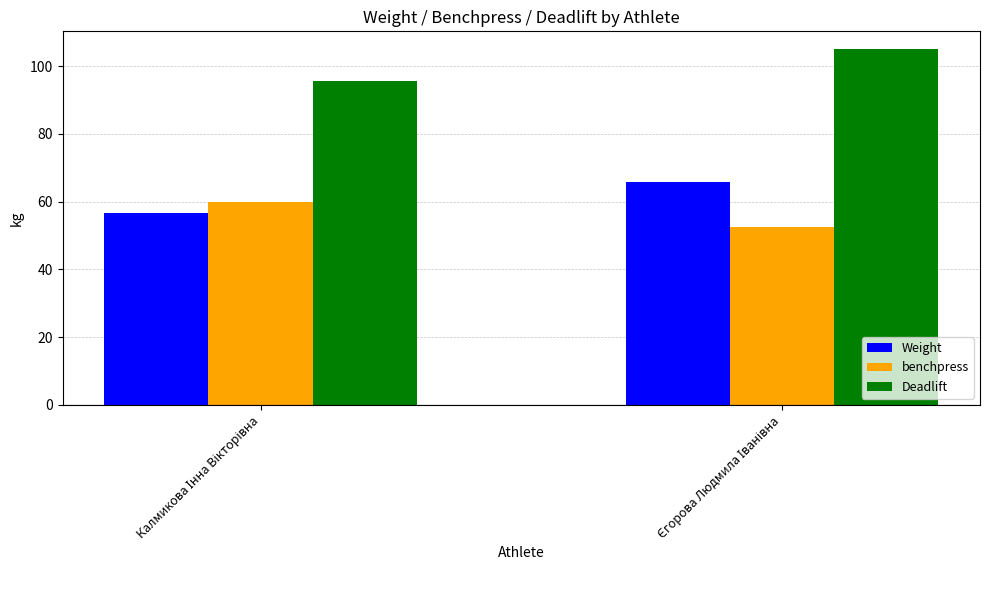

Count the number of categories in the chart.

2